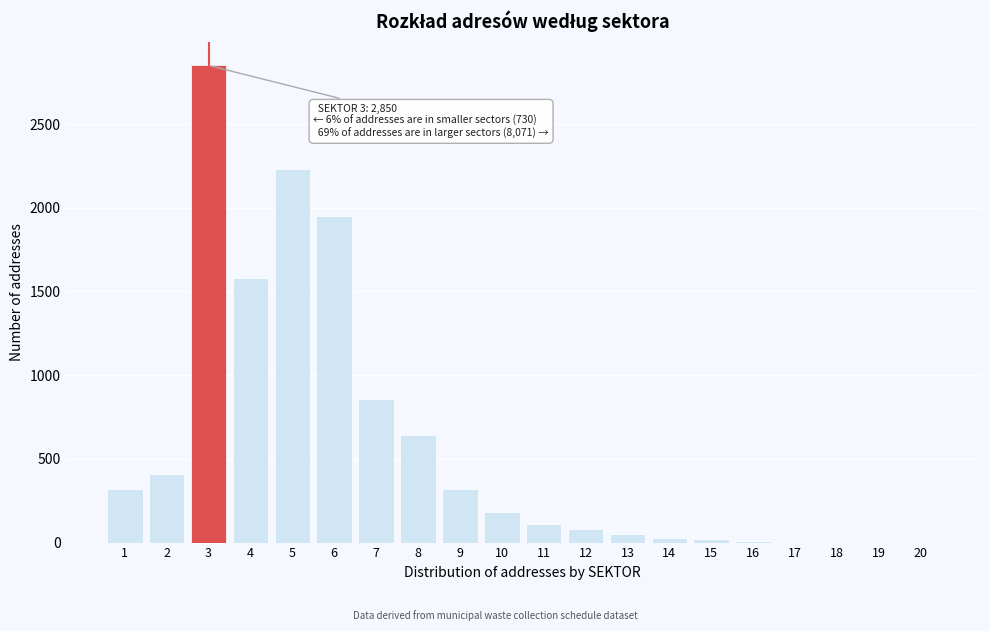

What is the greatest value displayed?

2850